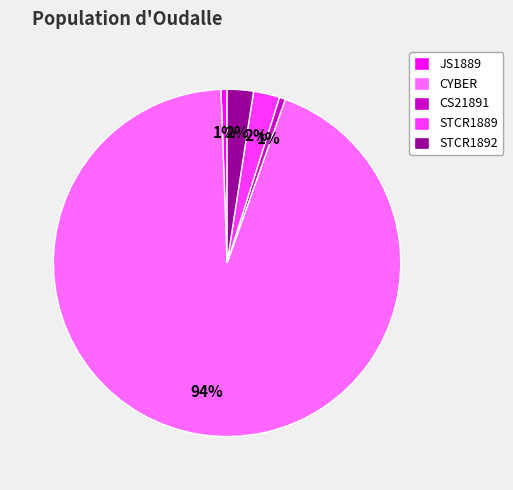

Which category has the biggest portion of the pie?

CYBER